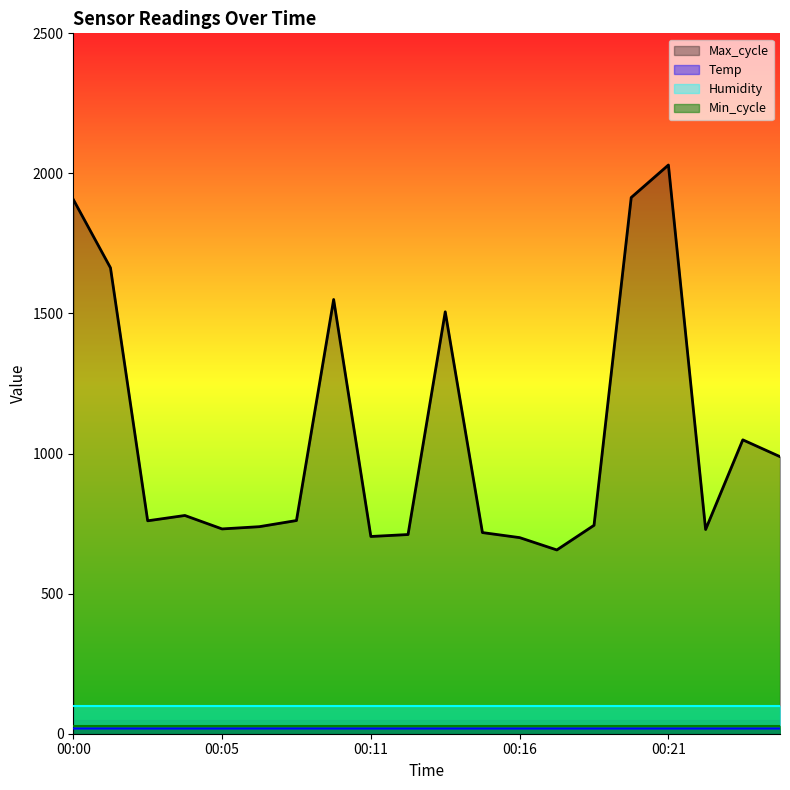

List the labels in order of Temp value, smallest first.

00:00, 00:03, 00:04, 00:05, 00:09, 00:11, 00:12, 00:13, 00:15, 00:16, 00:17, 00:19, 00:20, 00:21, 00:23, 00:24, 00:25, 00:01, 00:07, 00:08